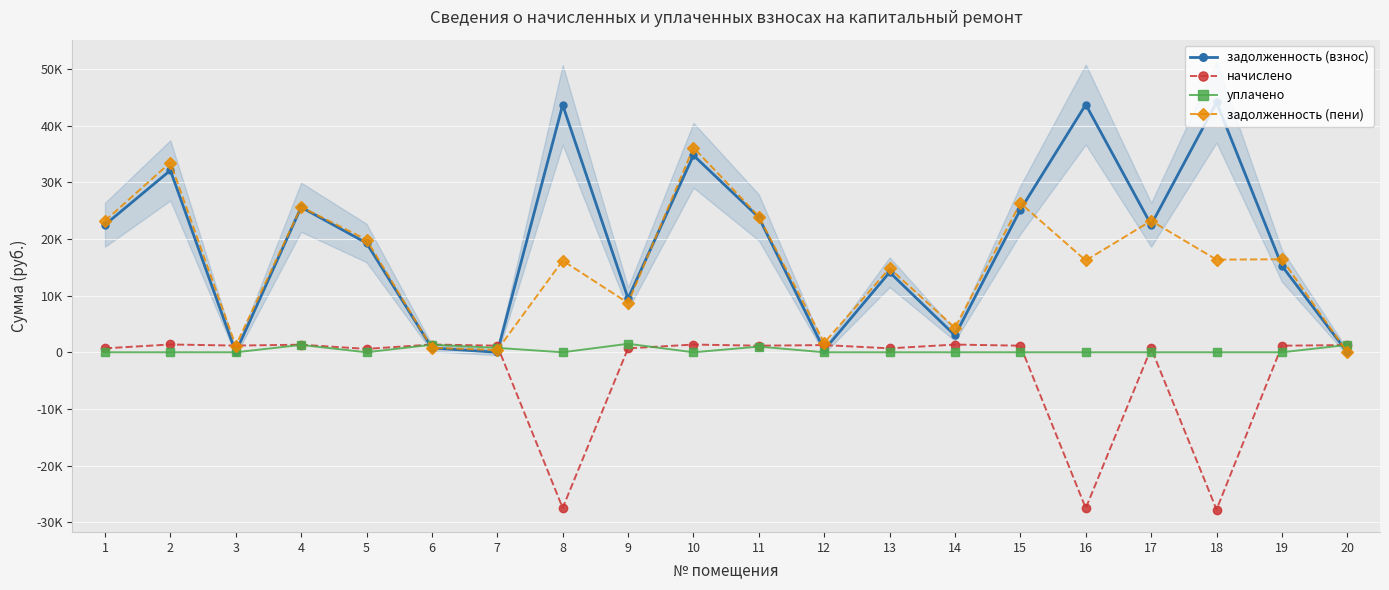

What are all the series names shown in the legend?

задолженность (взнос), начислено, уплачено, задолженность (пени)